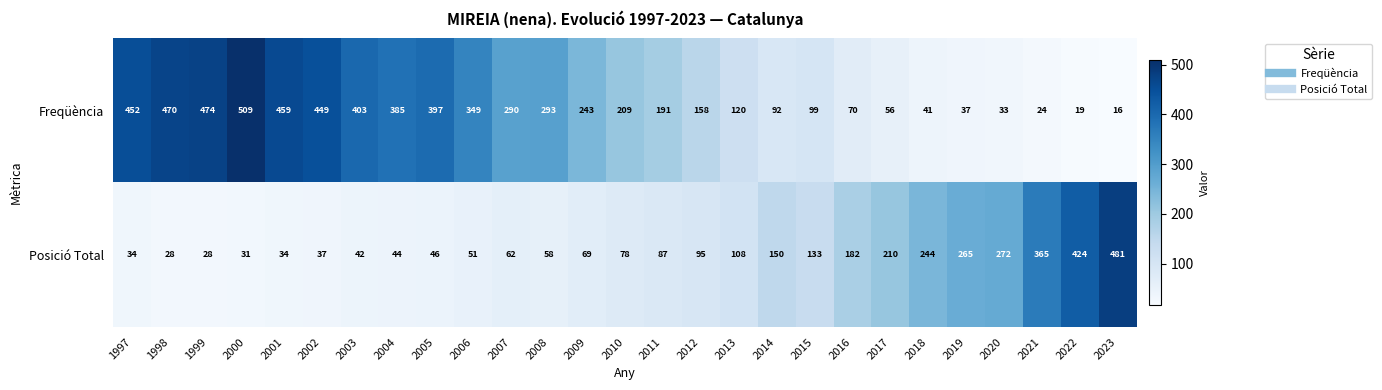

How many categories are shown in the chart?

27